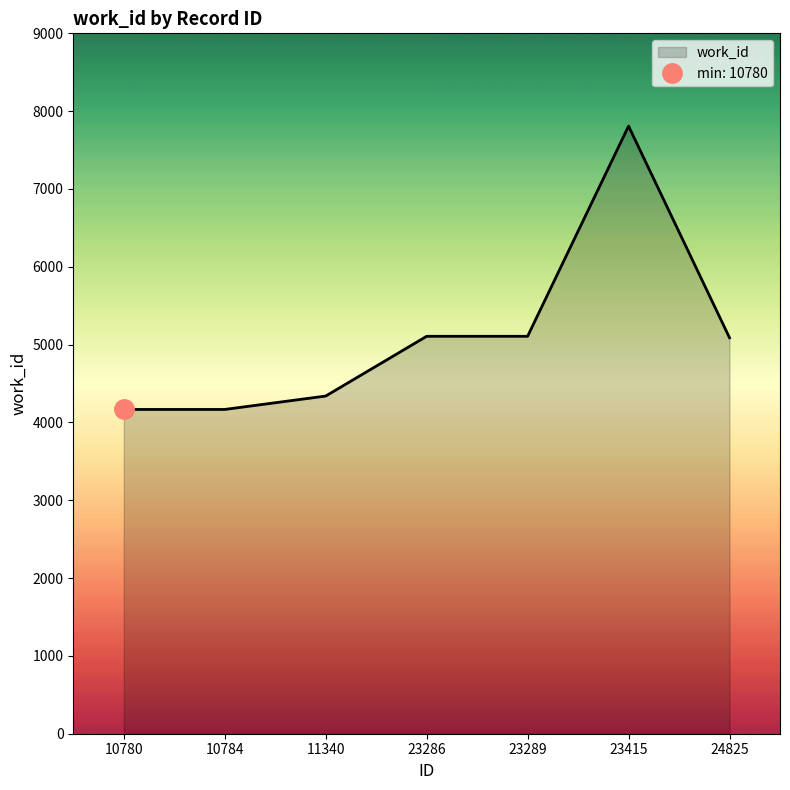

What is the average value?

5112